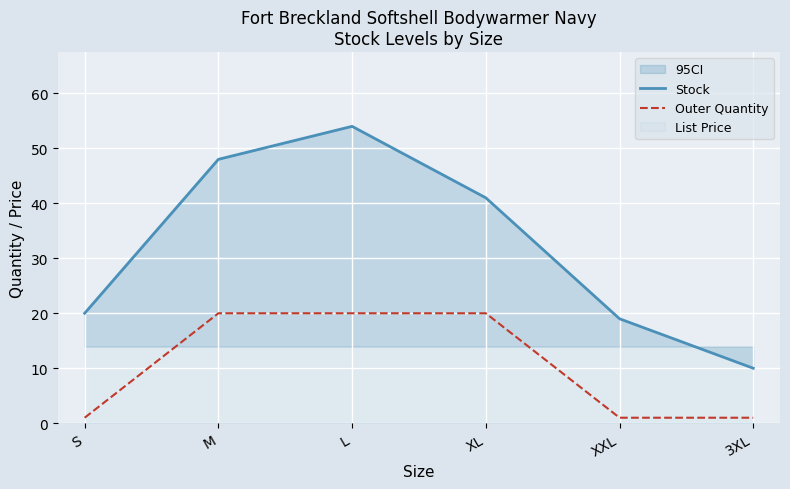

True or false: Outer Quantity and Stock intersect in this chart.

False